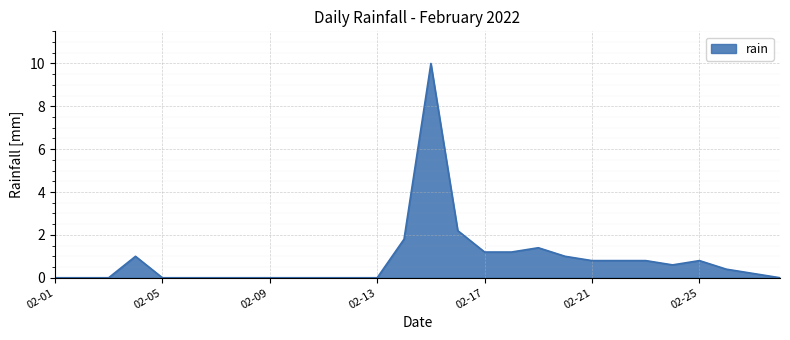

What is the greatest value displayed?

10.0